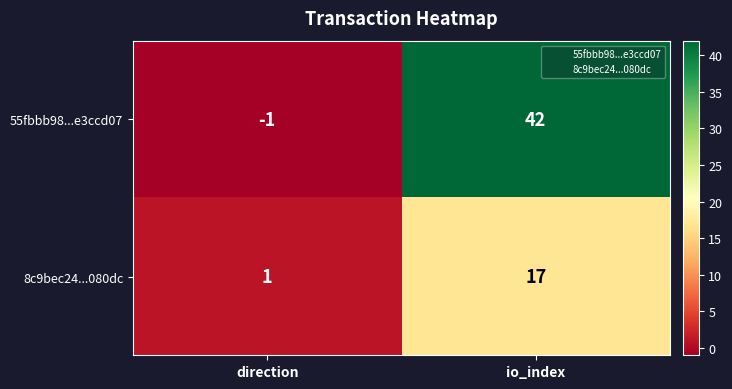

The 55fbbb98...e3ccd07 series shows -2 at direction. True or false?

False